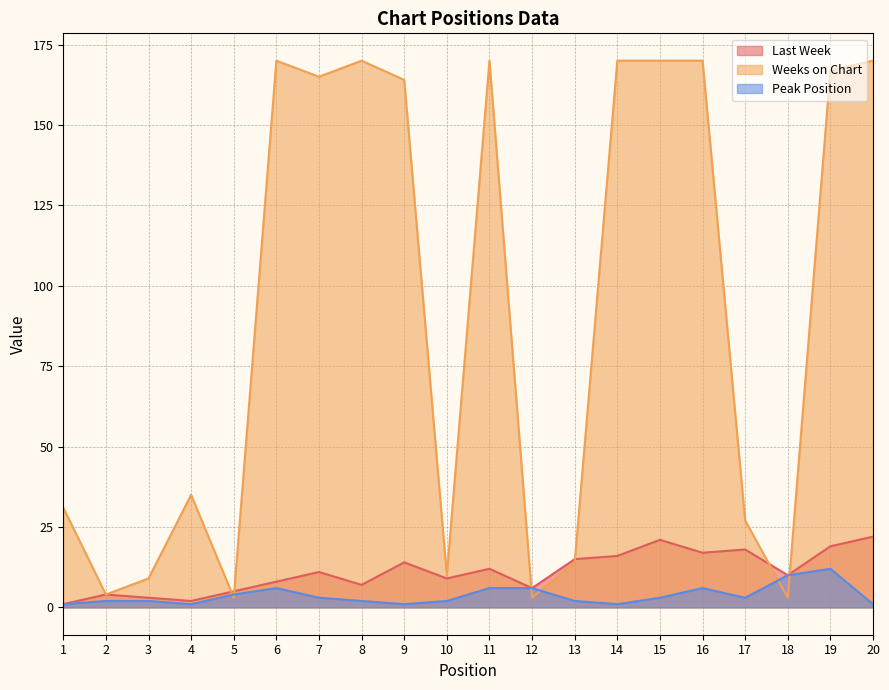

At which label does Weeks on Chart reach its peak?

6